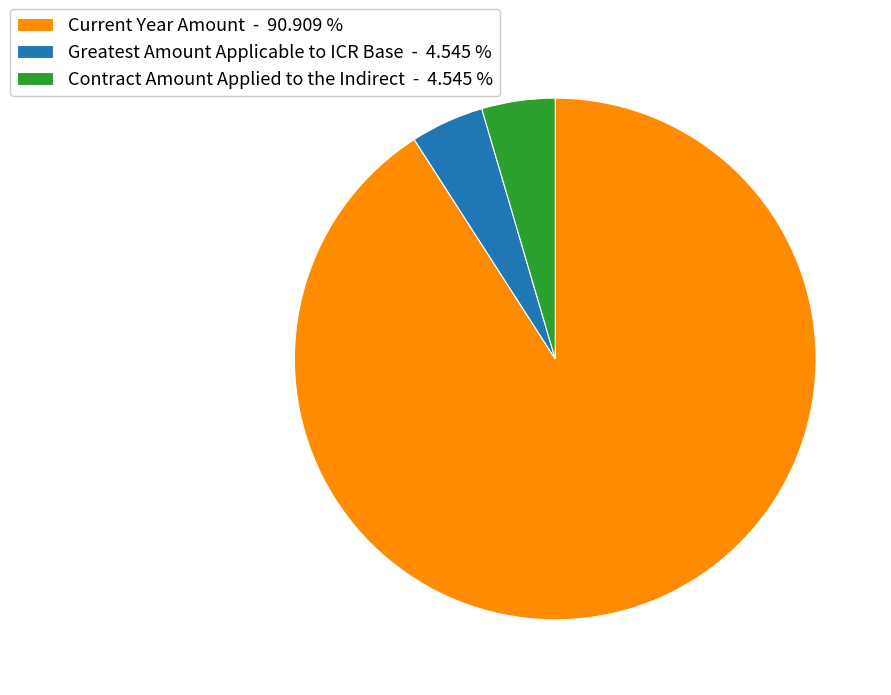

Is there any slice that represents more than half of the pie?

Yes